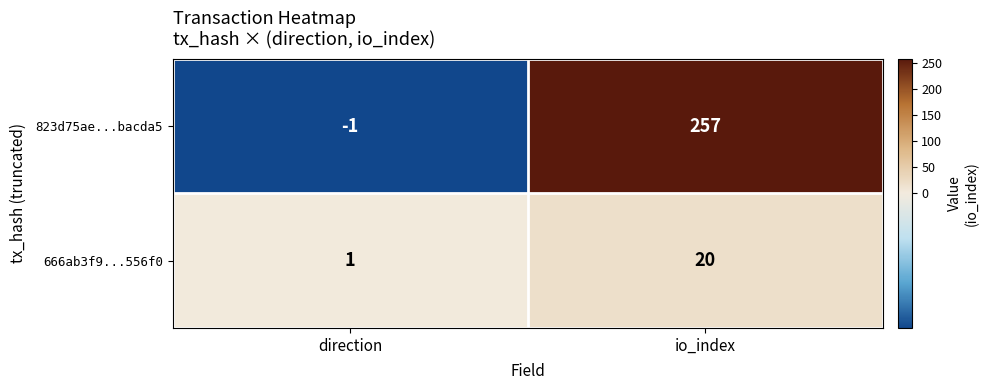

Rank the series by their maximum value, from highest to lowest.

823d75ae...bacda5, 666ab3f9...556f0